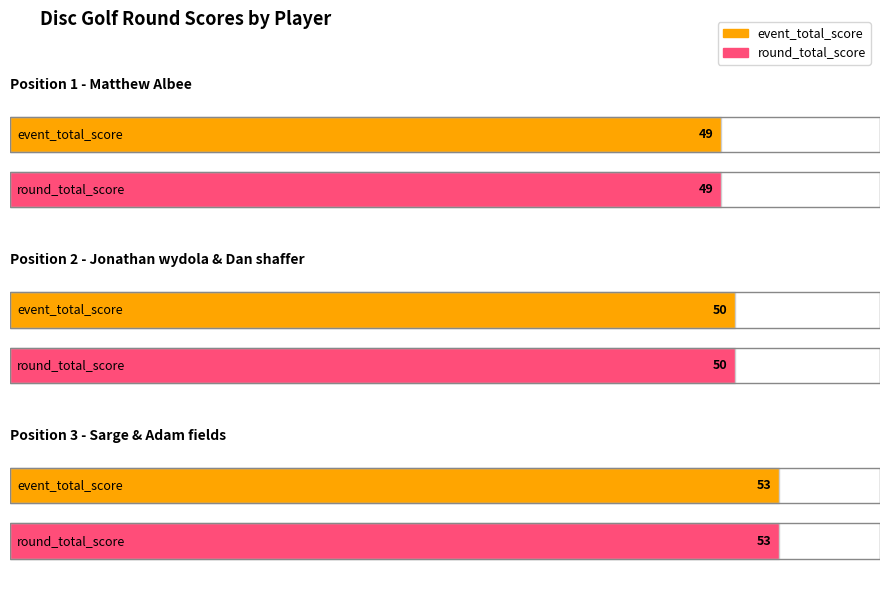

How many data points in round_total_score are less than 50?

1